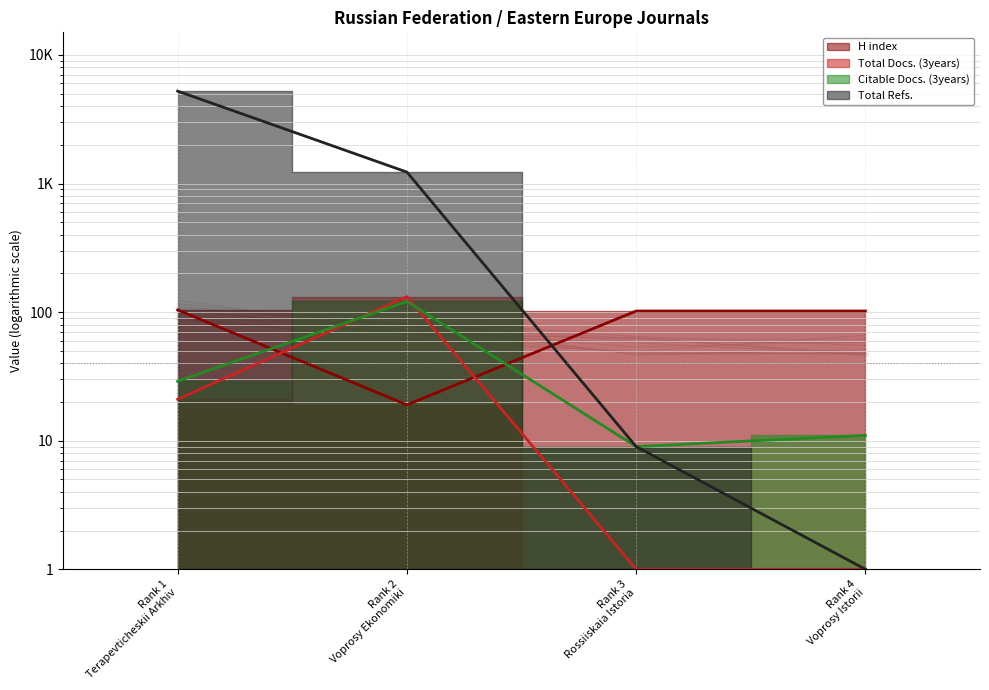

What is the value of the Total Refs. point at the 4th from the left?

1